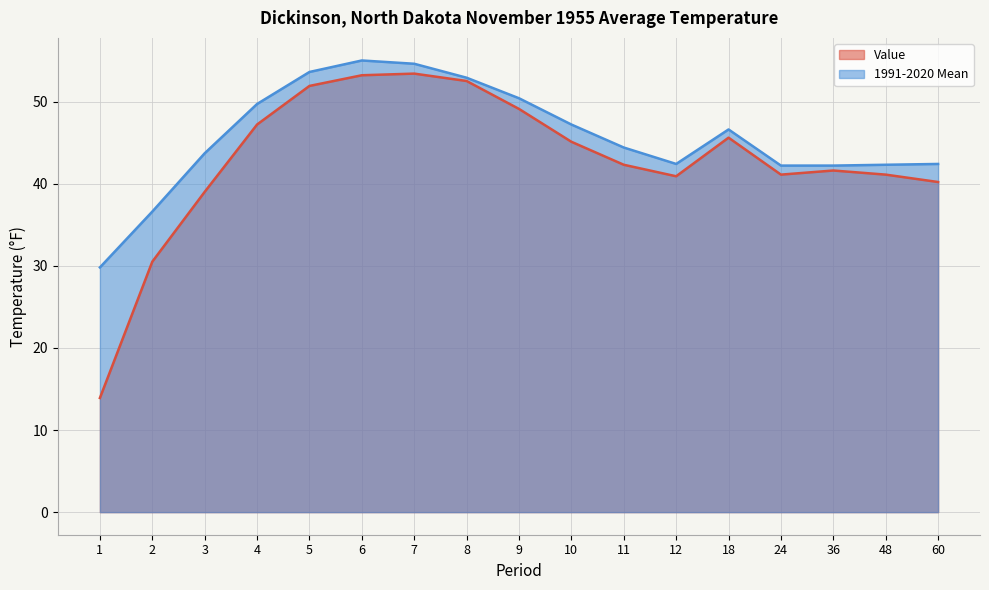

How many values in the 1991-2020 Mean series exceed 44?

9